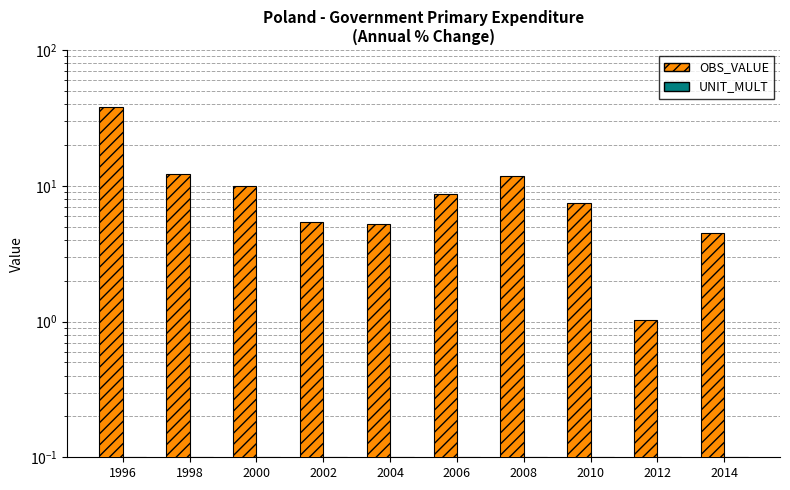

What is the highest value of the OBS_VALUE series?

38.3